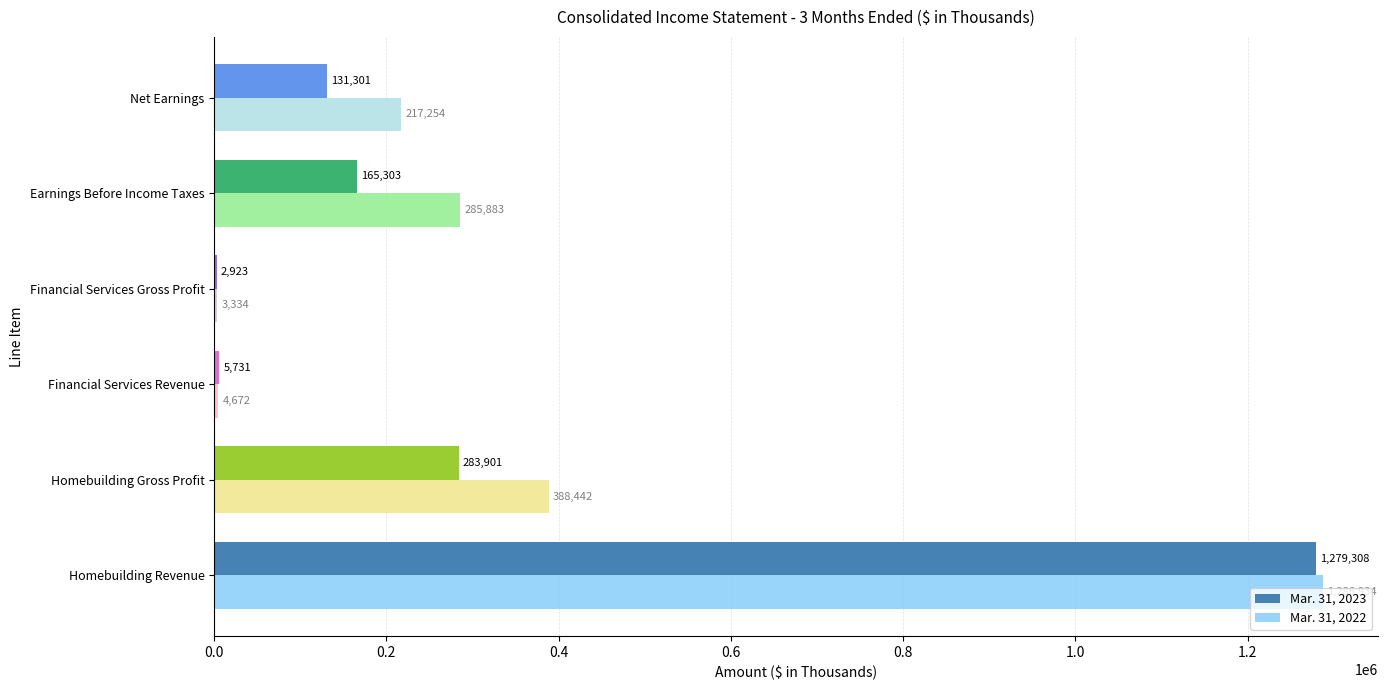

The Mar. 31, 2022 series shows 285883 at Earnings Before Income Taxes. True or false?

True